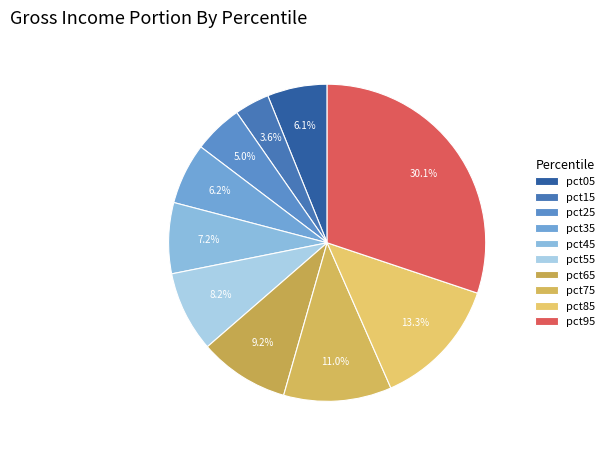

What percentage do pct15 and pct25 together represent?

8.6%